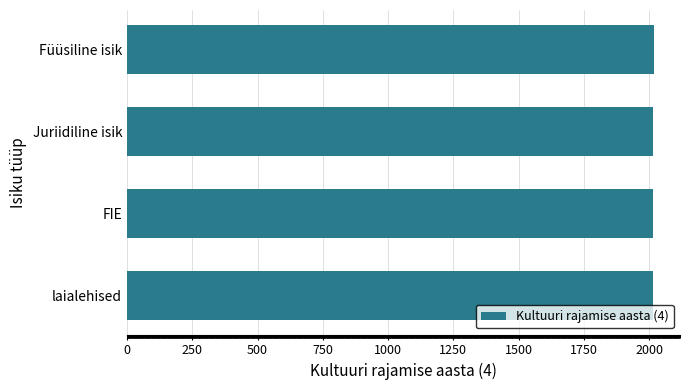

How many series are shown in this chart?

1